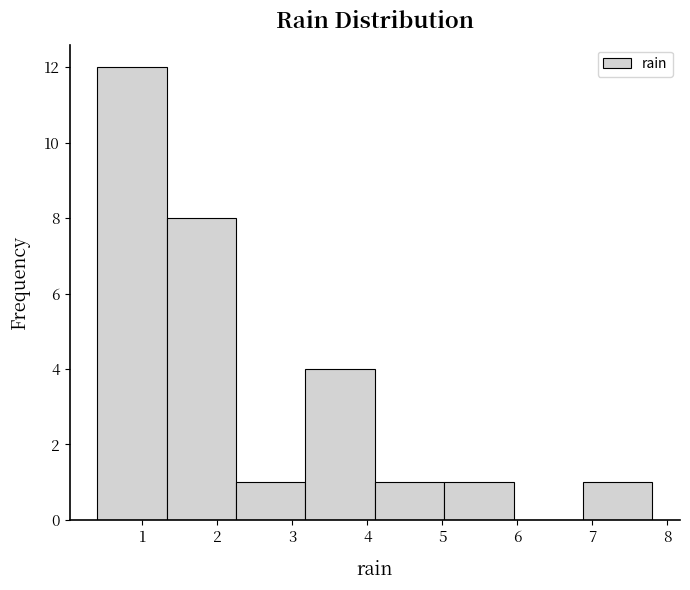

Over which range of the x-axis is the bar tallest?

0.4 to 1.3